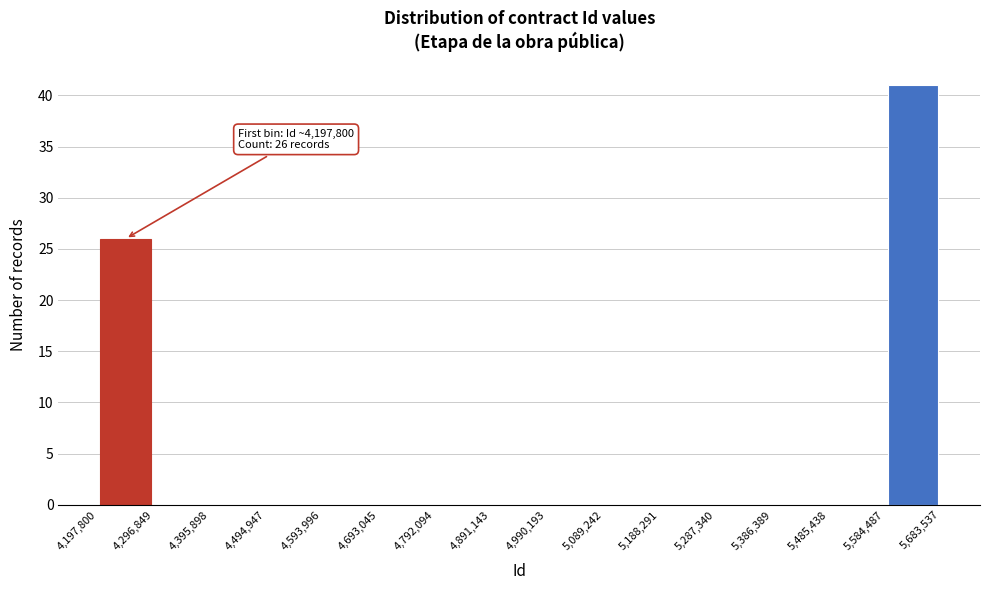

Over which range of the x-axis is the bar tallest?

5,584,487 to 5,683,537